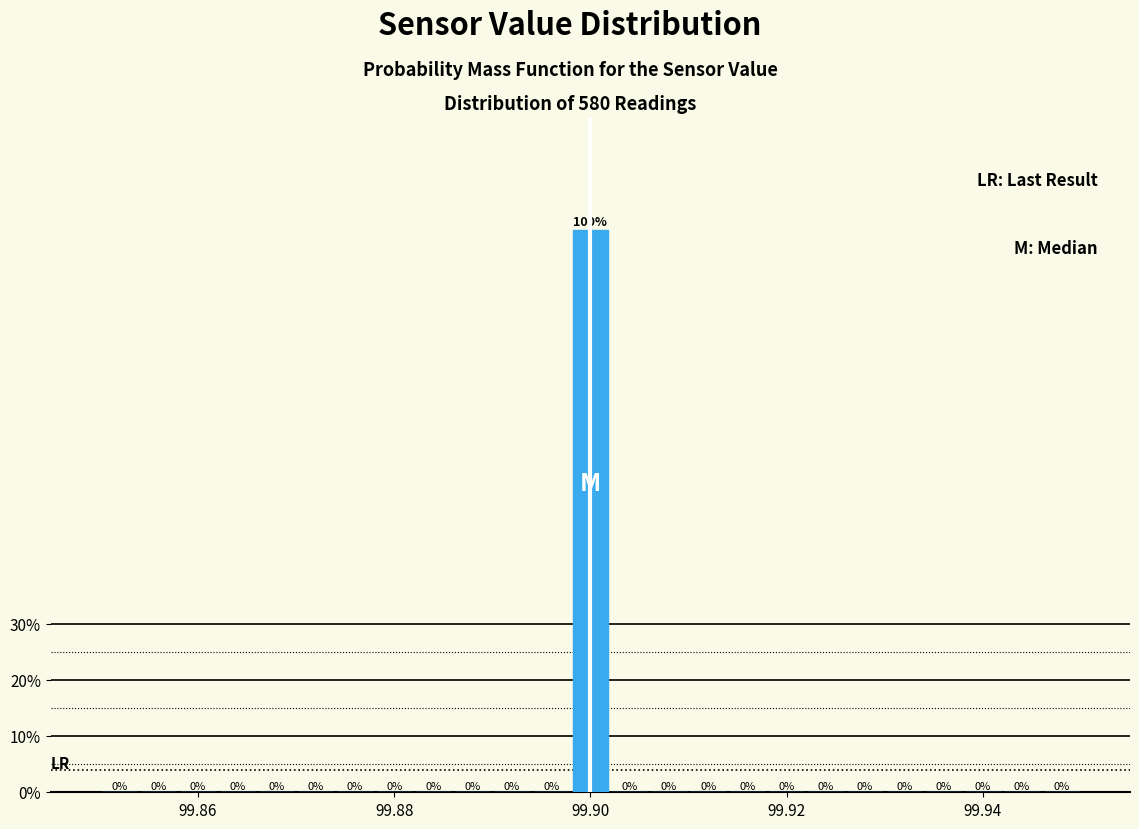

Around what value on the x-axis is the tallest bar? Give the approximate position of its centre, as read against the axis.

99.900